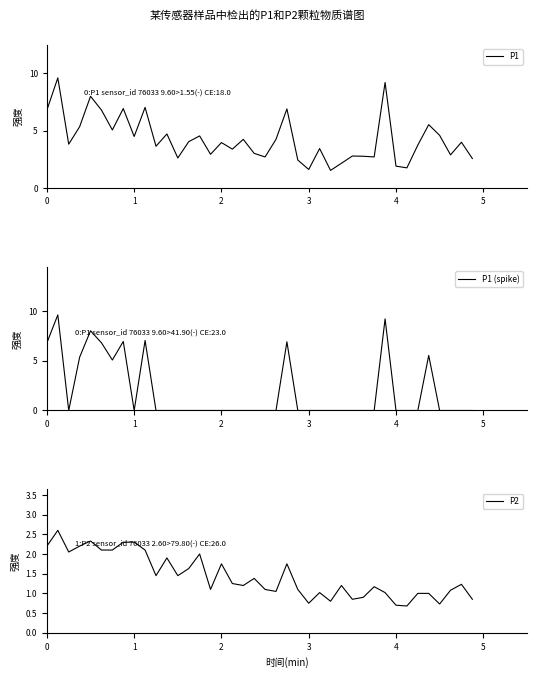

Is this an area chart (filled region under the line)?

No